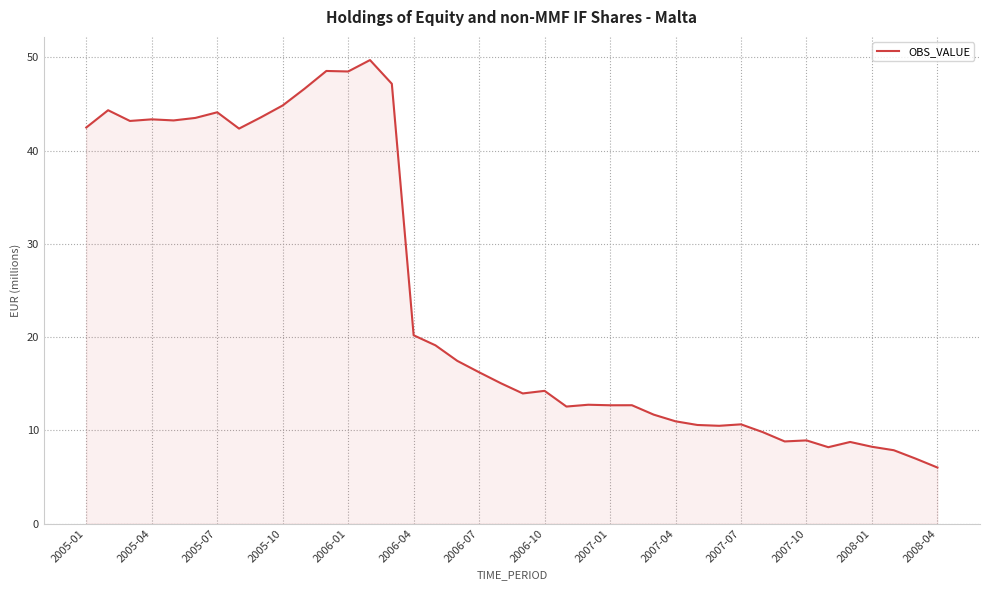

What is the greatest value displayed?

49.7